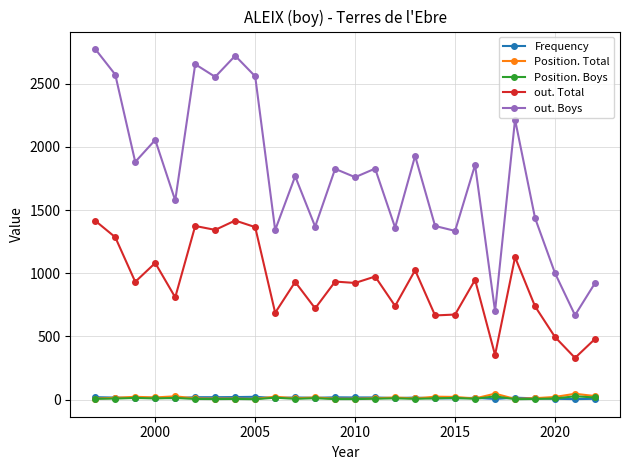

Which series has the largest total across all categories?

out. Boys